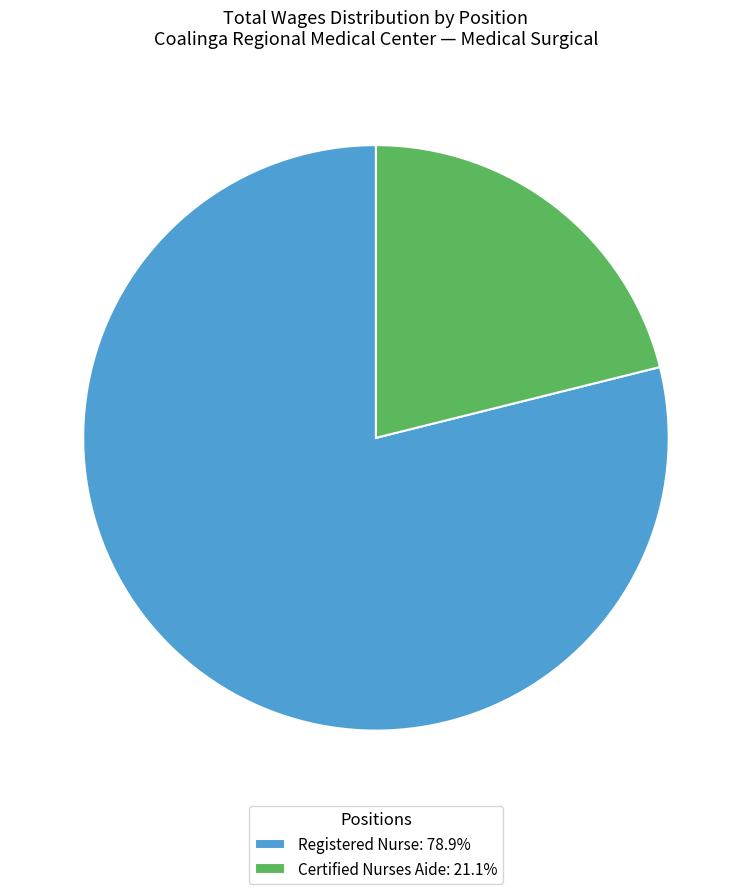

True or false: Certified Nurses Aide accounts for 40% of the total.

False